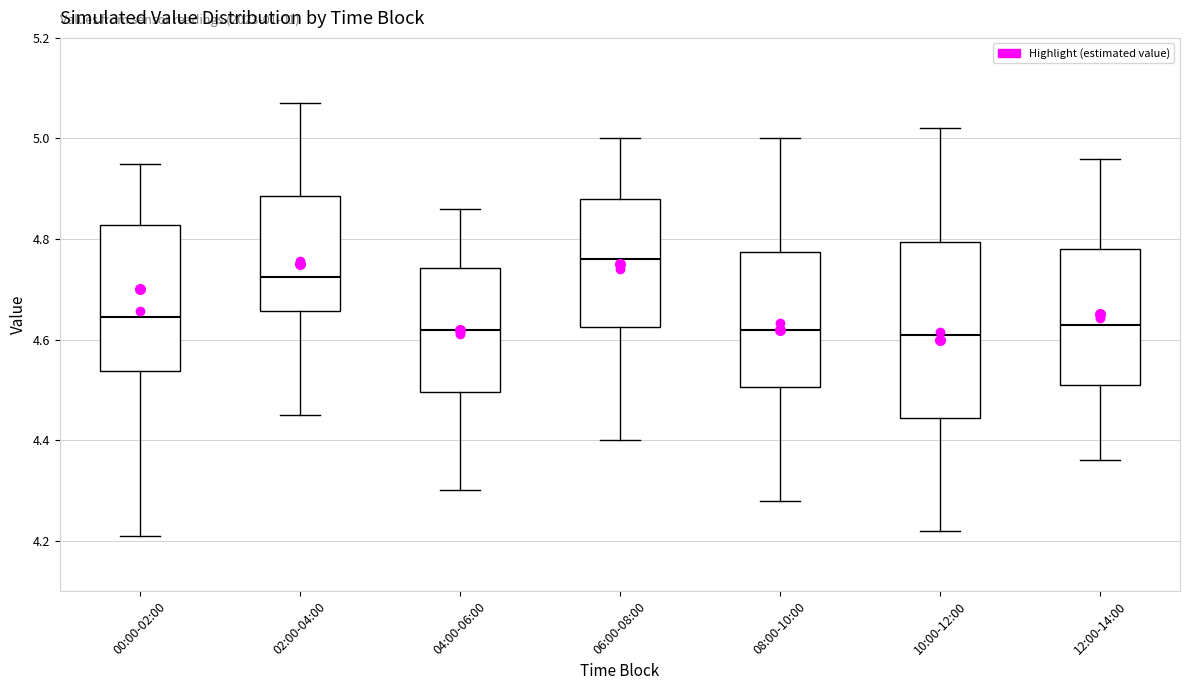

Reading left to right, read every box against the y-axis: the position of its median line, the range the box covers, and the ends of its whiskers. The values are not printed on the chart, so give them approximately, as read against the axis.

00:00-02:00: median 4.64, box 4.54 to 4.82, whiskers 4.22 to 4.96
02:00-04:00: median 4.72, box 4.66 to 4.88, whiskers 4.46 to 5.08
04:00-06:00: median 4.62, box 4.50 to 4.74, whiskers 4.30 to 4.86
06:00-08:00: median 4.76, box 4.62 to 4.88, whiskers 4.40 to 5.00
08:00-10:00: median 4.62, box 4.50 to 4.78, whiskers 4.28 to 5.00
10:00-12:00: median 4.62, box 4.44 to 4.80, whiskers 4.22 to 5.02
12:00-14:00: median 4.64, box 4.52 to 4.78, whiskers 4.36 to 4.96